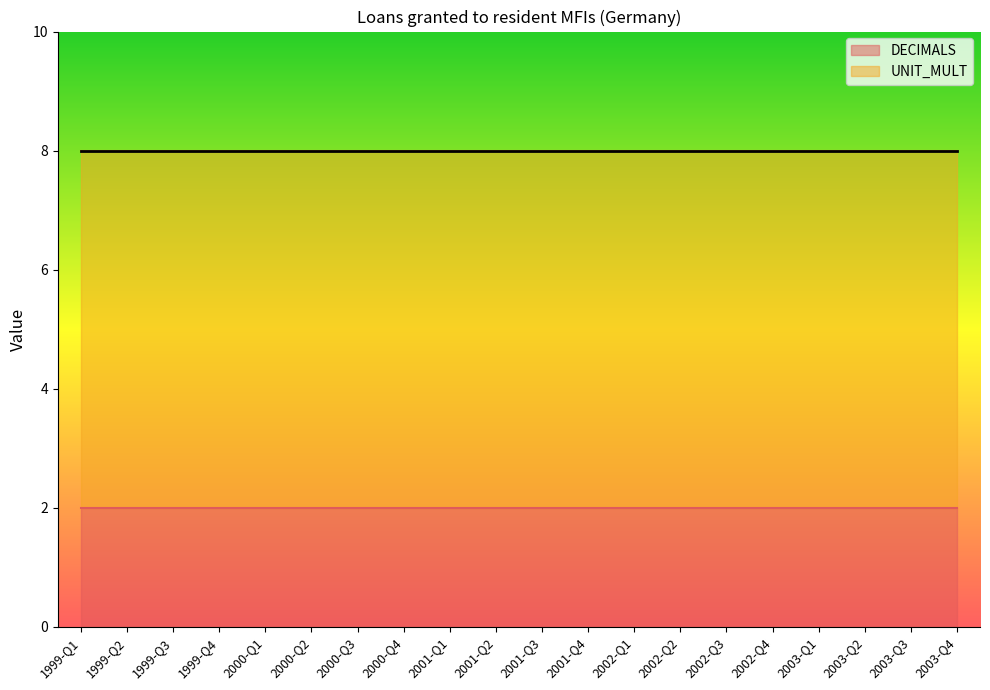

Reading left to right, transcribe all the data shown in this chart.

DECIMALS: 2	2	2	2	2	2	2	2	2	2	2	2	2	2	2	2	2	2	2	2
UNIT_MULT: 6	6	6	6	6	6	6	6	6	6	6	6	6	6	6	6	6	6	6	6